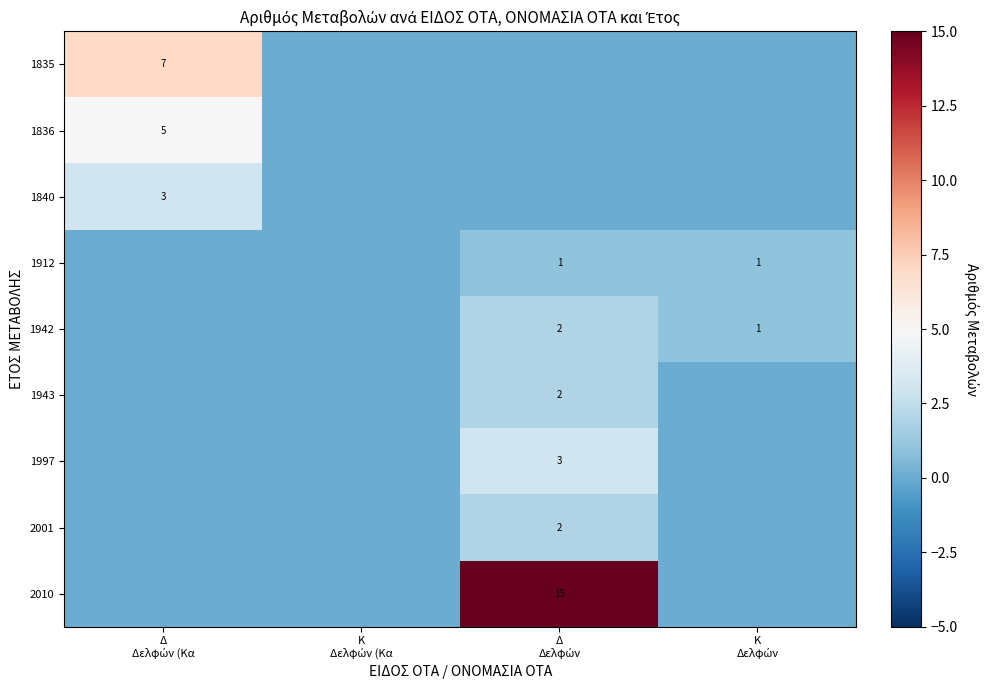

Is it true that 1942 equals 2 at Δ Δελφών?

True